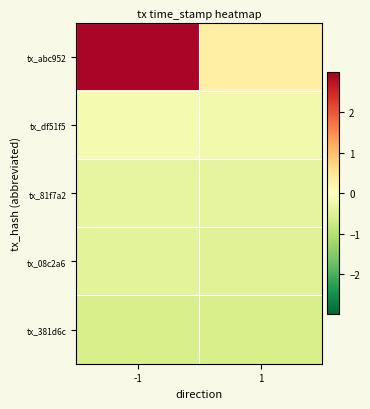

Between 1 and -1, which is larger?

-1